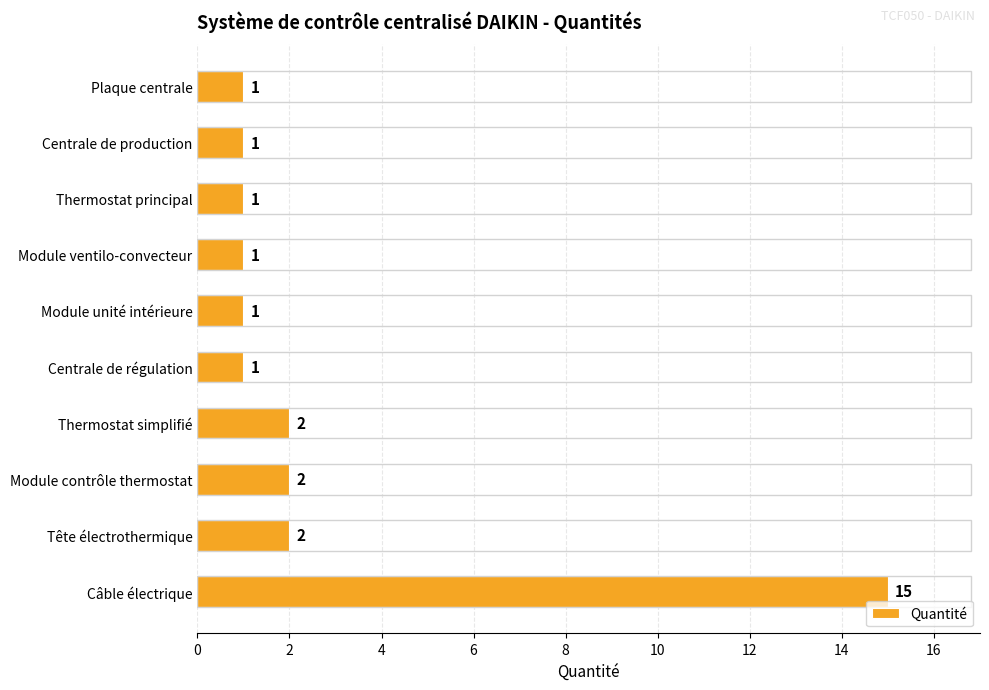

What is the difference between the maximum and minimum values?

14